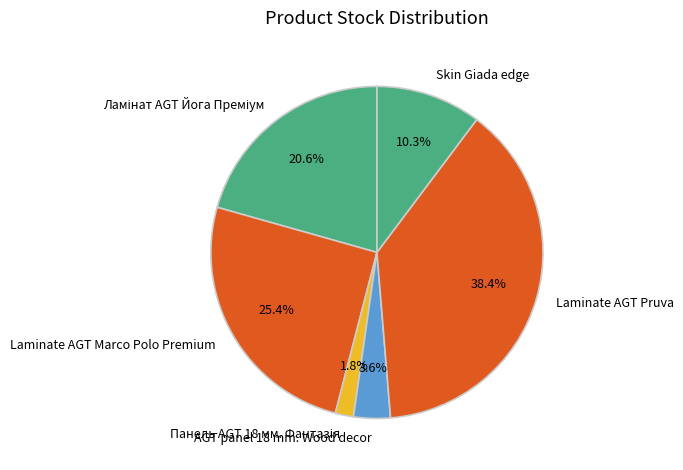

Is AGT panel 18 mm. Wood decor the majority of the pie?

No